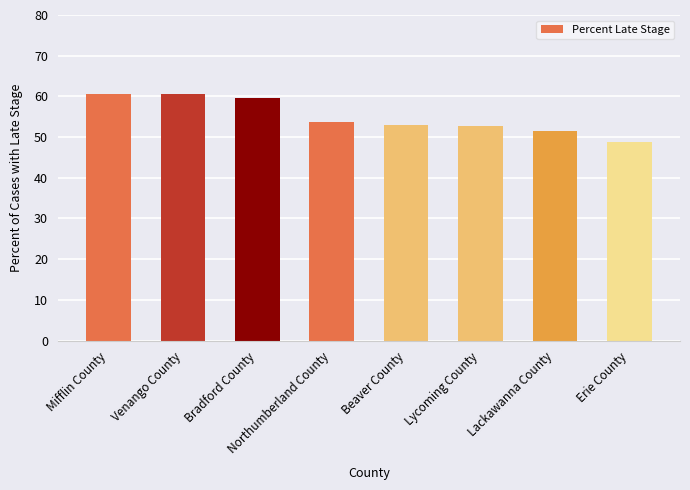

What is the smallest value displayed?

48.8